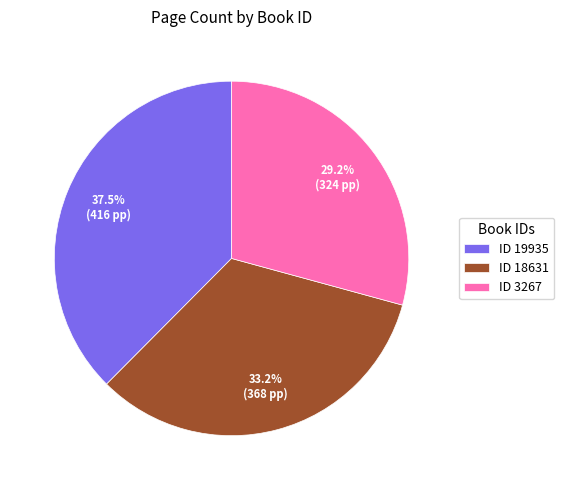

Which has a higher value, ID 3267 or ID 19935?

ID 19935